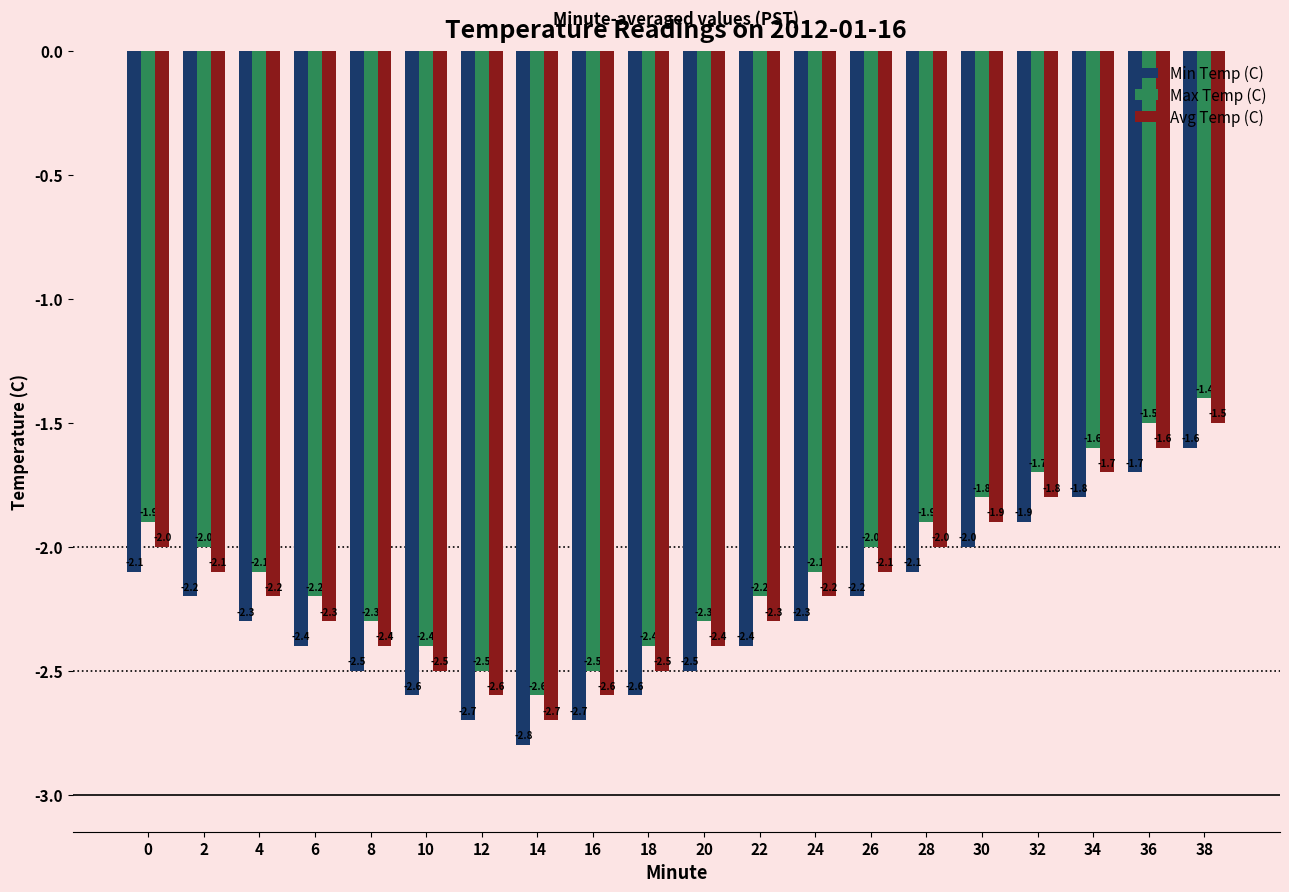

What are all the series names shown in the legend?

Min Temp (C), Max Temp (C), Avg Temp (C)